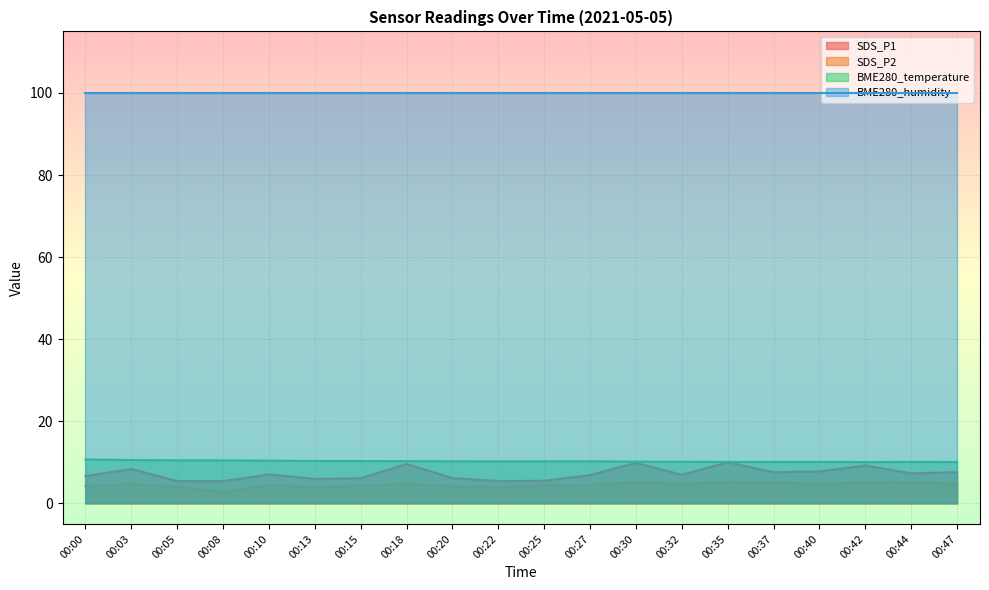

True or false: SDS_P1 and BME280_humidity cross at least once.

False